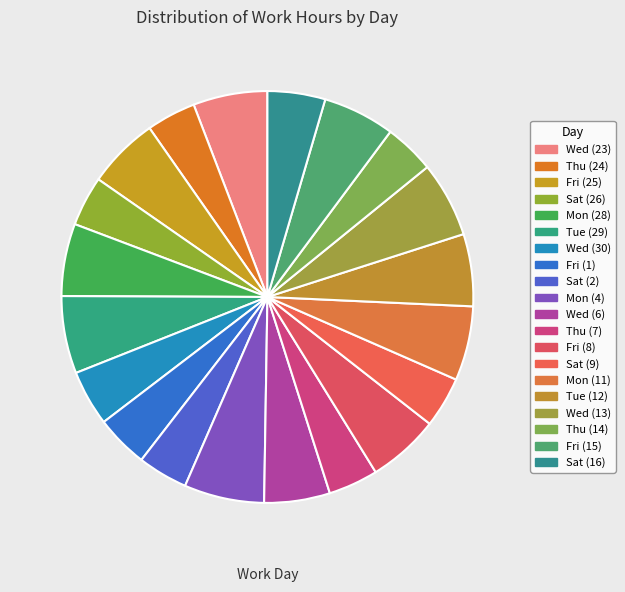

Between Sat (16) and Mon (11), which is larger?

Mon (11)